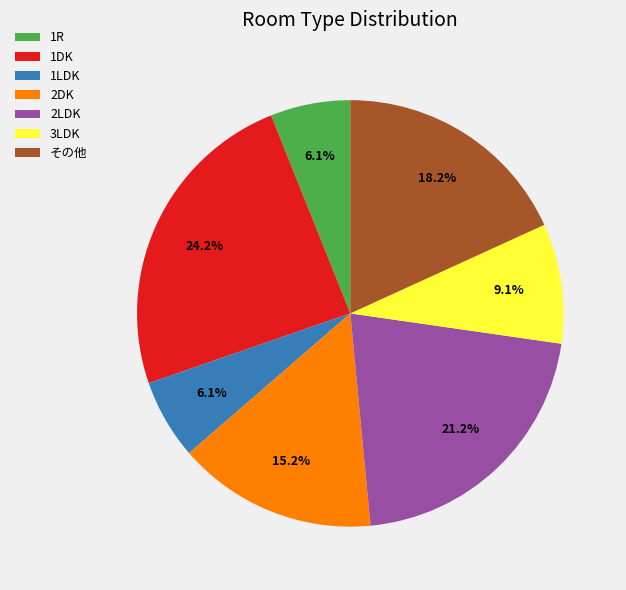

What portion of the pie excludes 2DK?

84.8%